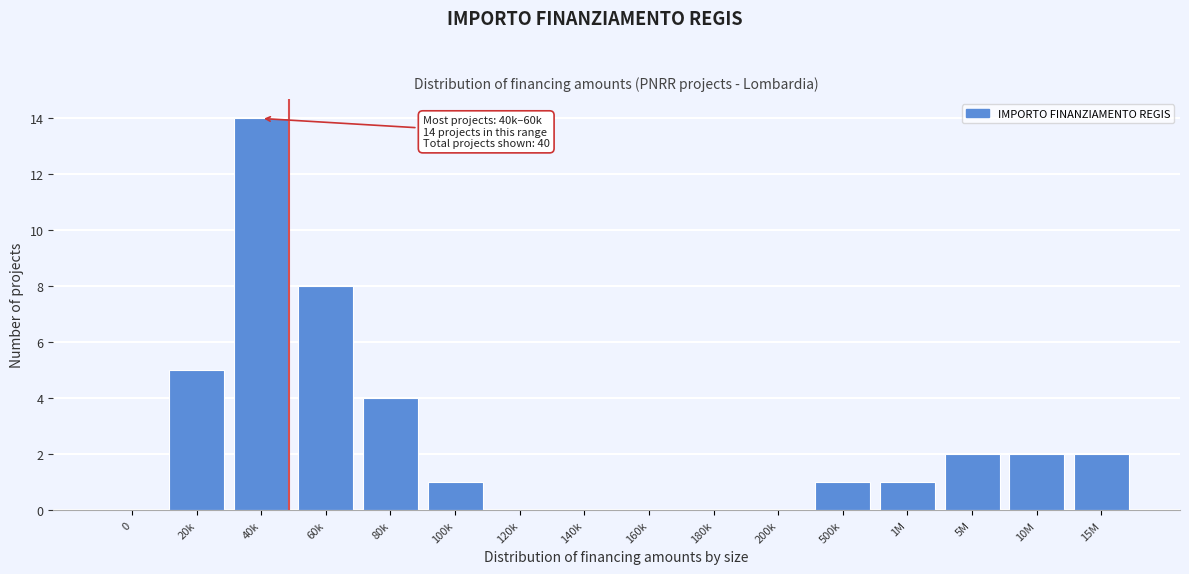

Reading left to right, extract all data points from this chart.

0=0	20k=5	40k=14	60k=8	80k=4	100k=1	120k=0	140k=0	160k=0	180k=0	200k=0	500k=1	1M=1	5M=2	10M=2	15M=2